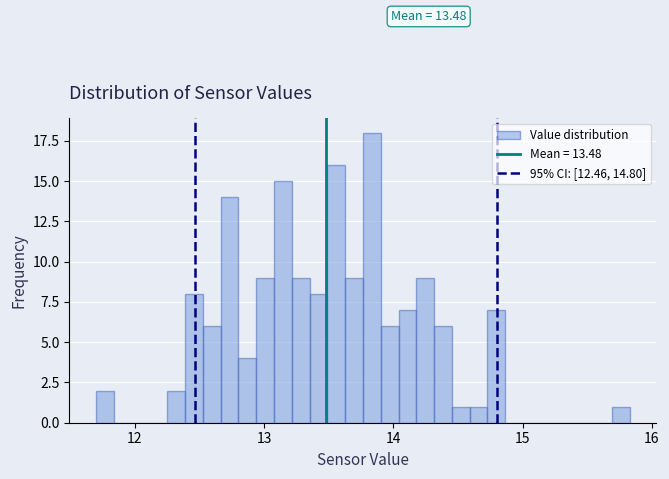

Read against the x-axis, roughly where is the centre of the tallest bar?

13.8